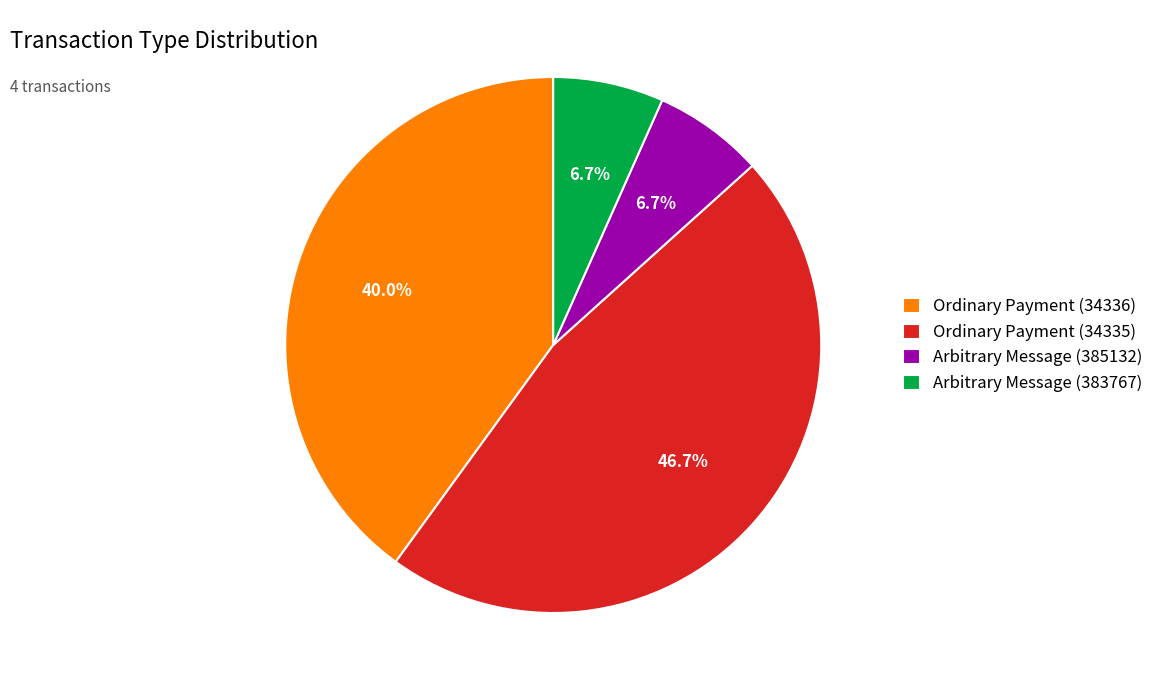

What is the total percentage of Arbitrary Message (385132) and Ordinary Payment (34335)?

53.3%